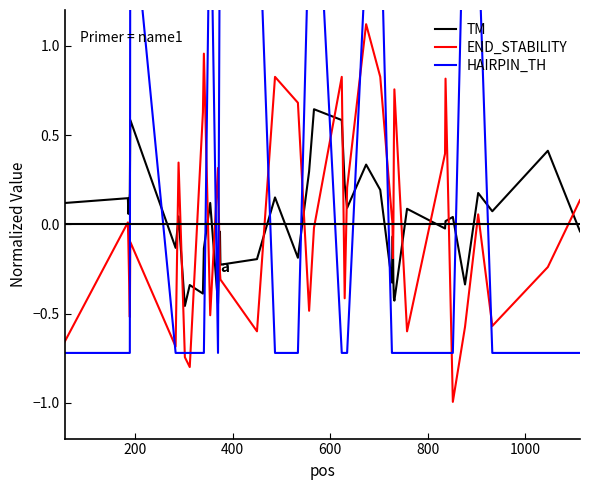

True or false: TM and END_STABILITY cross at least once.

True